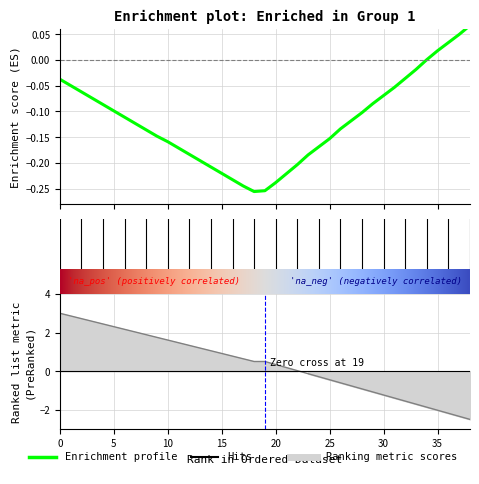

What is the sum of all values?

13.2